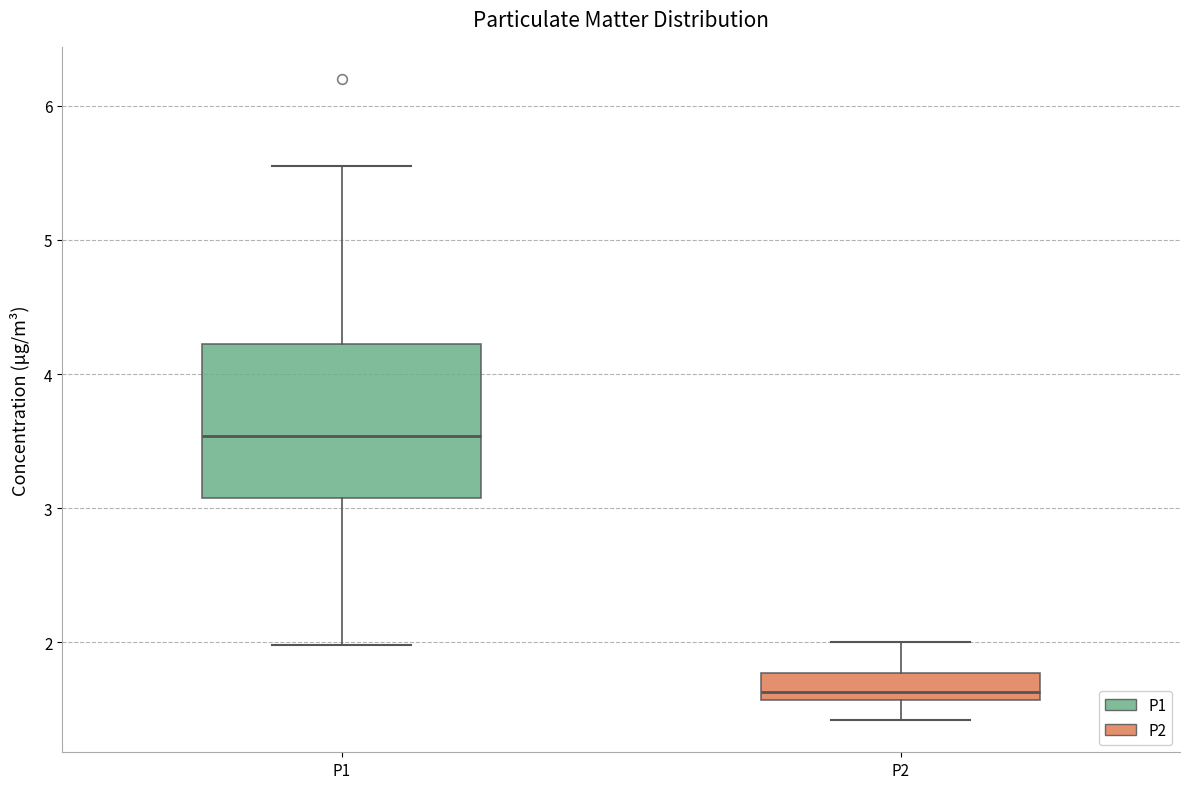

Which box is the tallest, from its lower edge to its upper edge?

P1